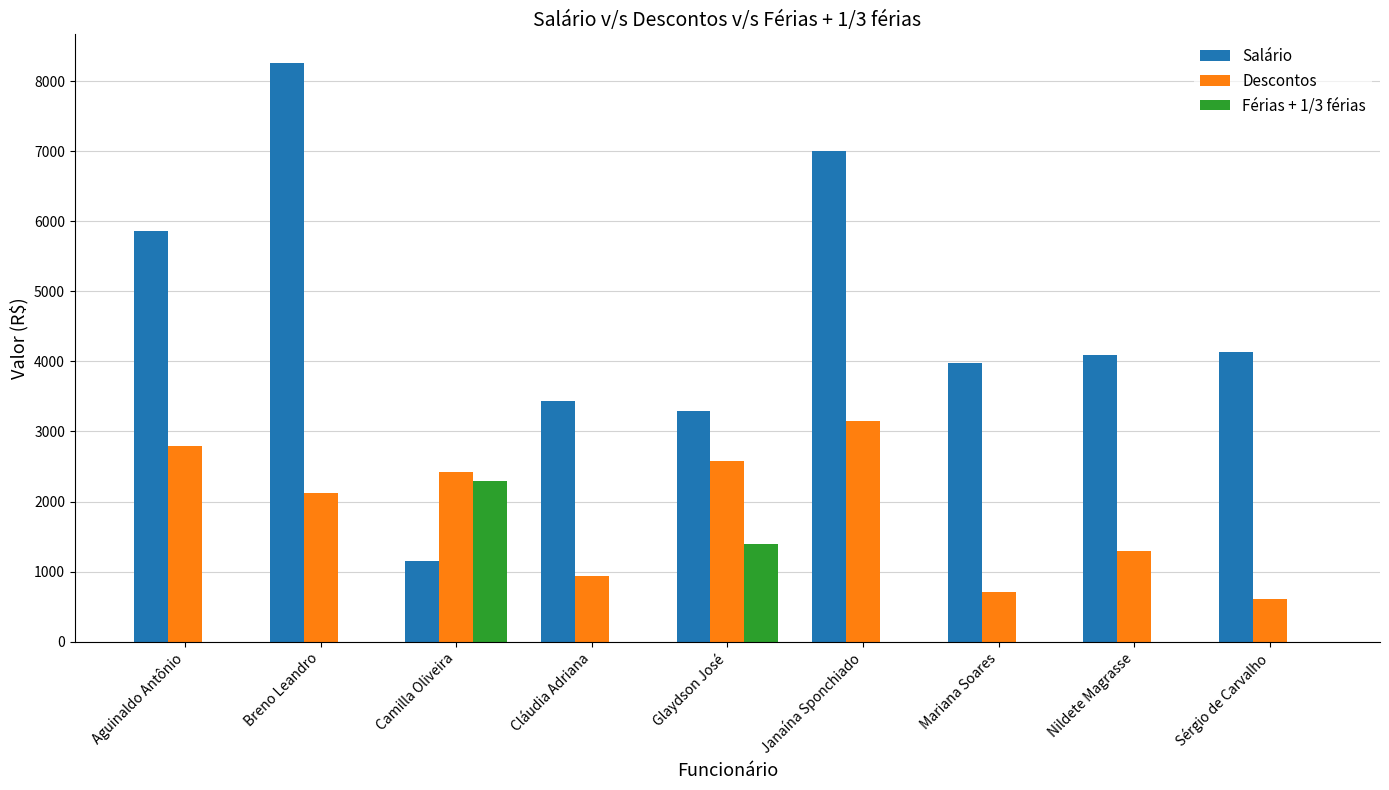

Is it true that Salário equals 5444.4 at Cláudia Adriana?

False